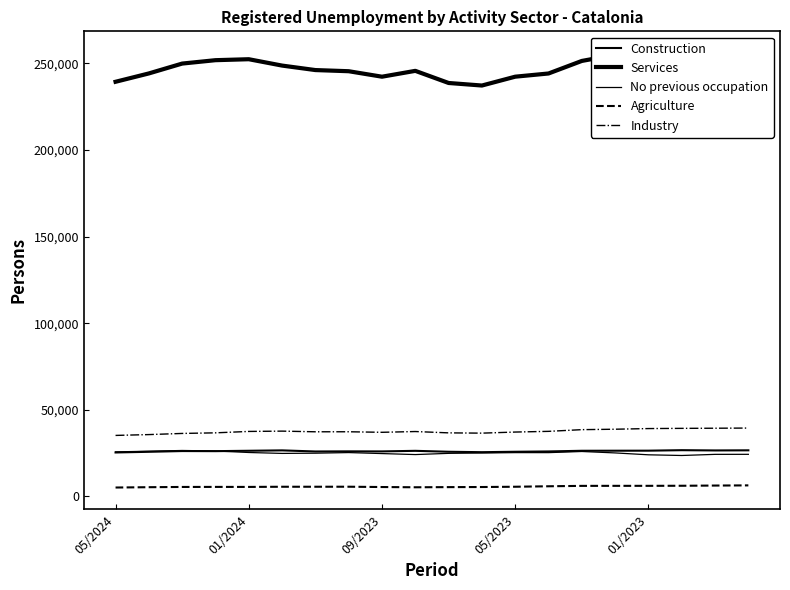

What is the difference between the maximum and minimum values in the Construction series?

1326